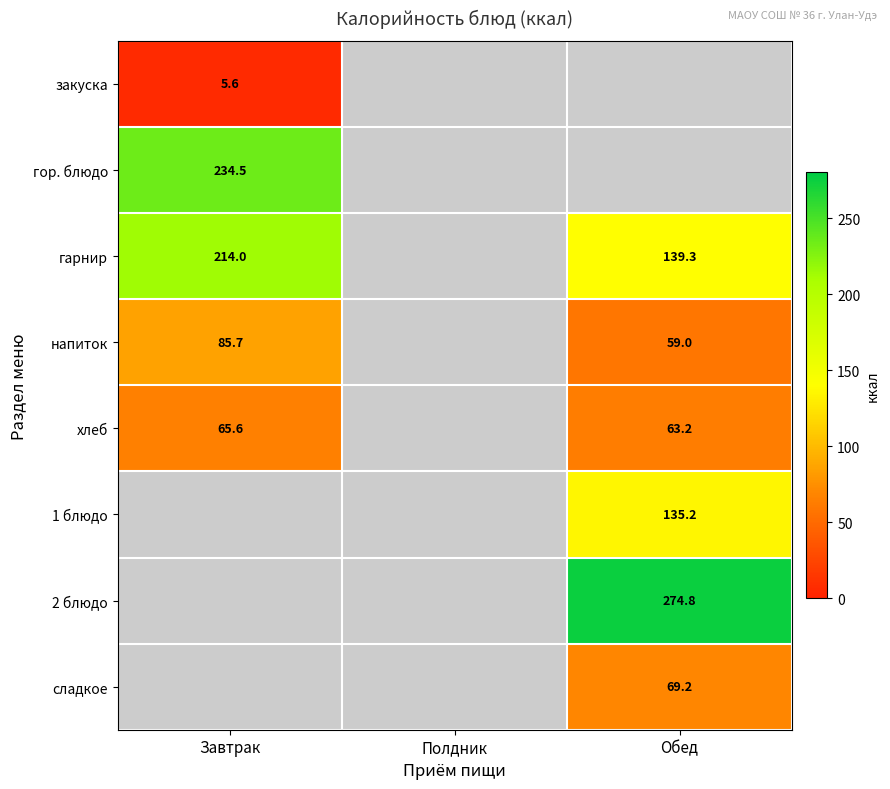

Which category has the lowest value across all series?

Завтрак